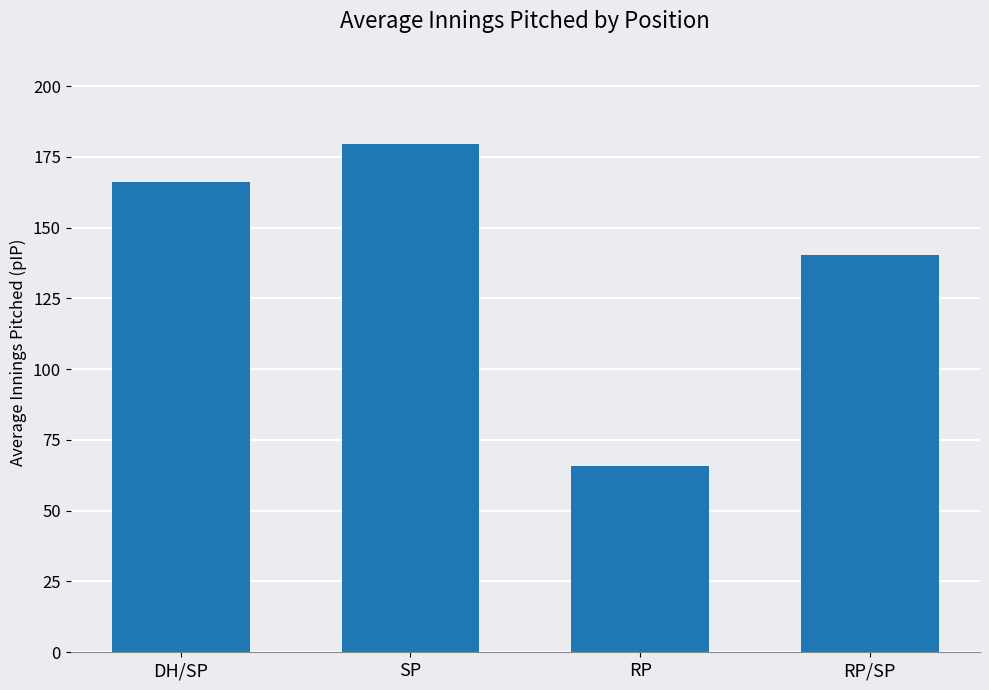

Is it true that the value at RP is 87.4?

False